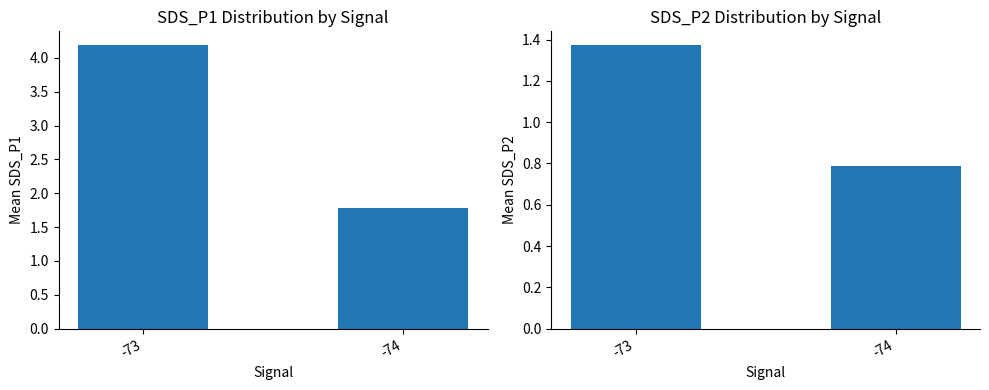

What is the spread (max minus min) of values at -73?

2.8